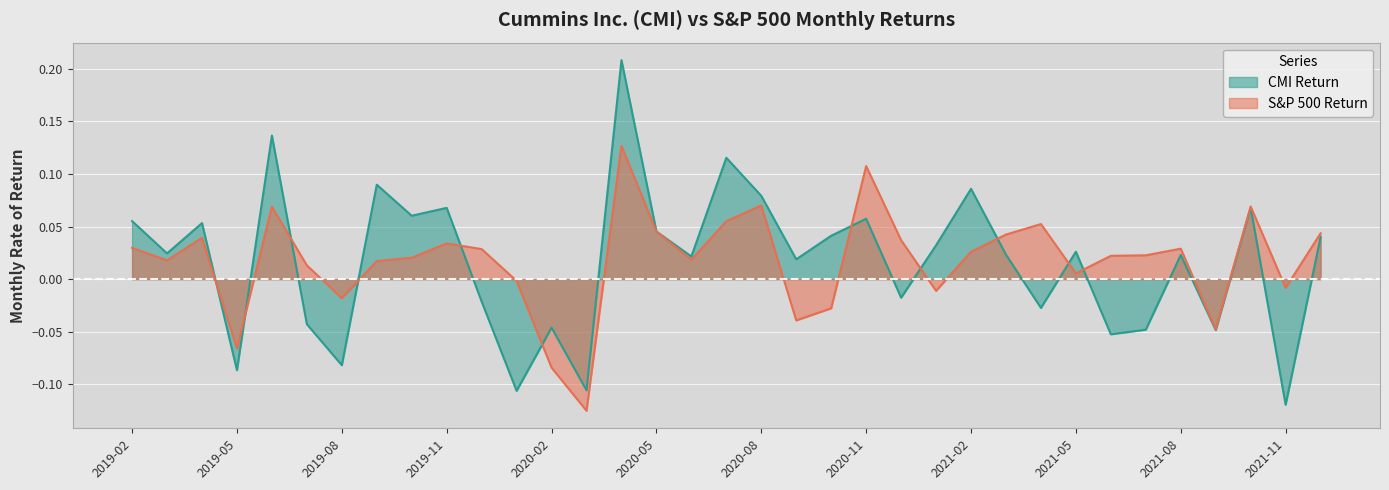

Where is the first local minimum for CMI Return?

2019-03